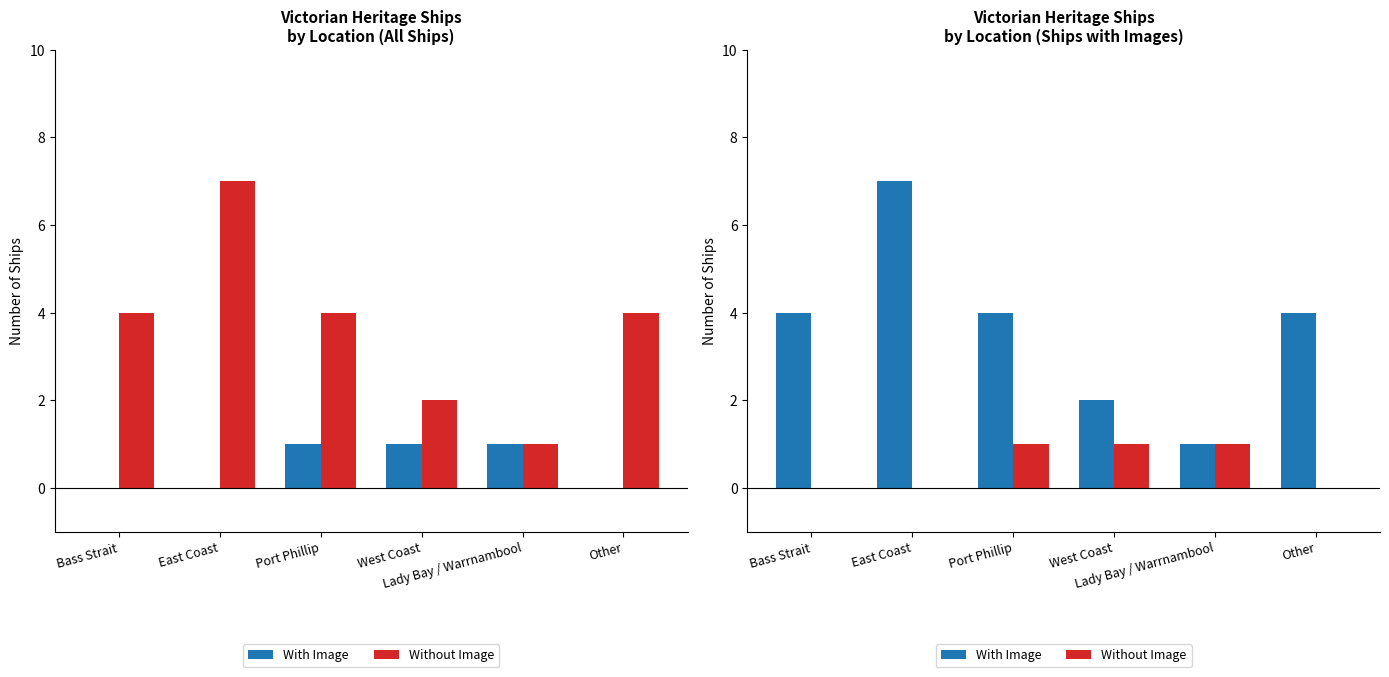

What is the label of the 4th bar from the right?

Port Phillip